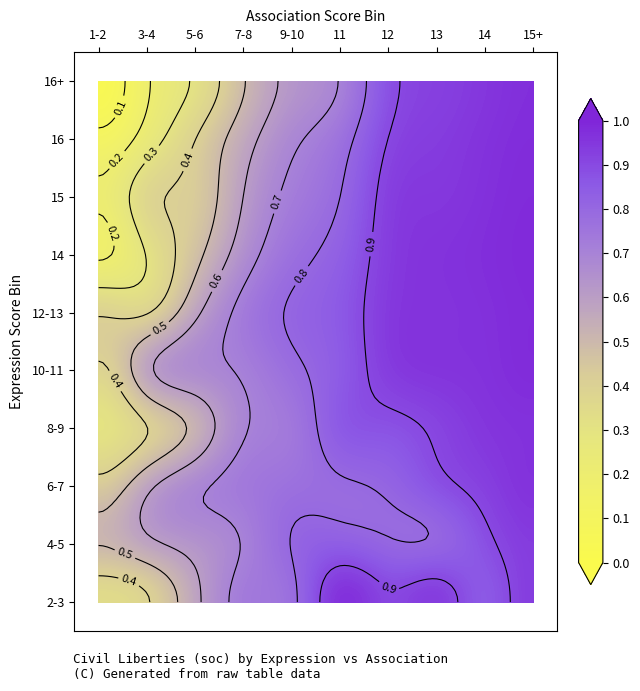

What is the total value across all series at 12-13?

8.3